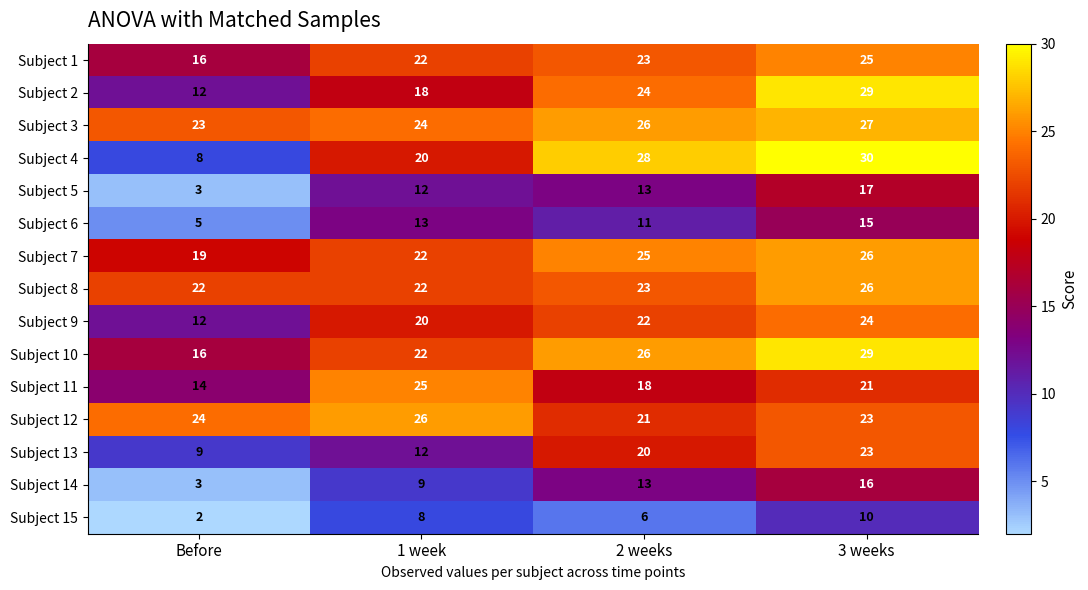

List the labels in order of Subject 1 value, smallest first.

Before, 1 week, 2 weeks, 3 weeks